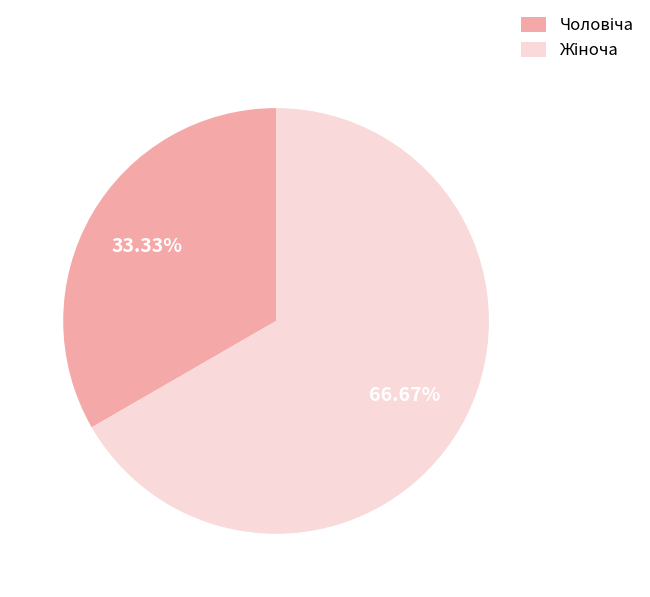

Is there any slice that represents more than half of the pie?

Yes